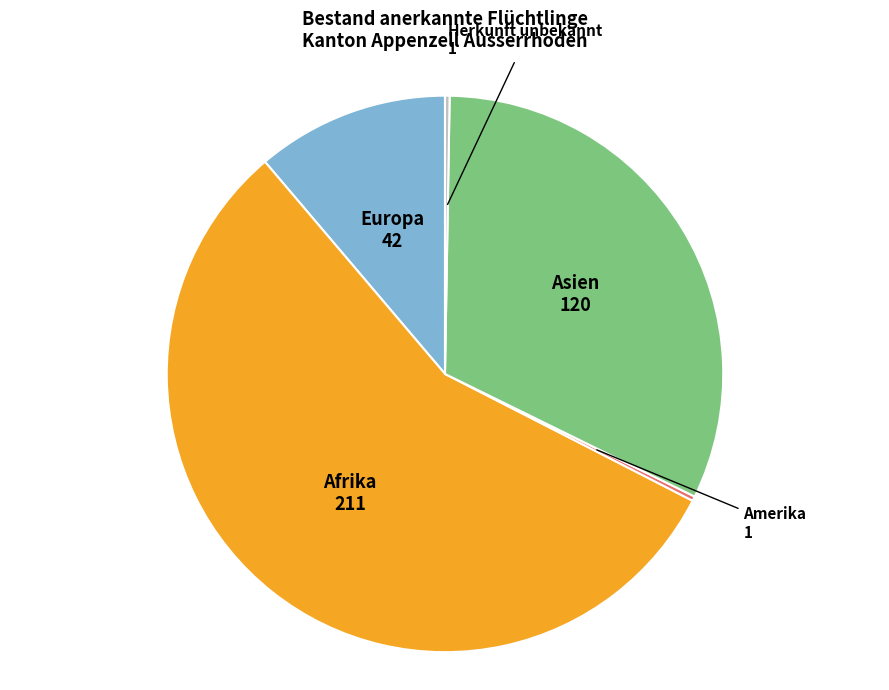

Is it true that Europa is 19% of the pie?

False